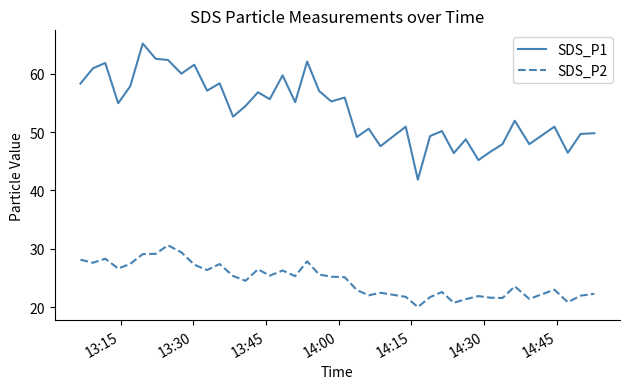

Does the chart have visible grid lines?

No